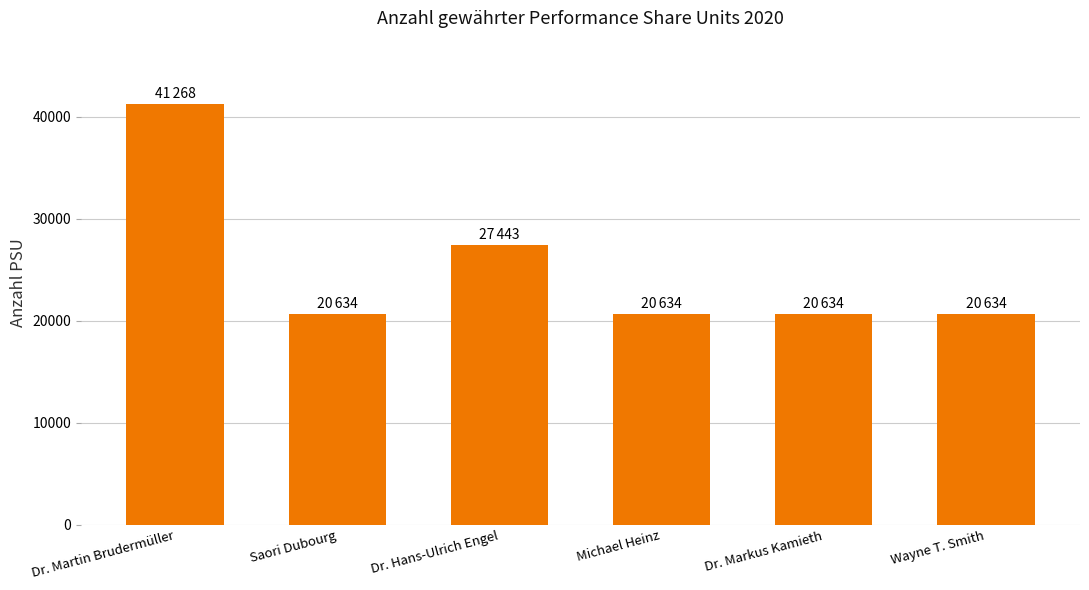

Which label corresponds to the largest value in the chart?

Dr. Martin Brudermüller